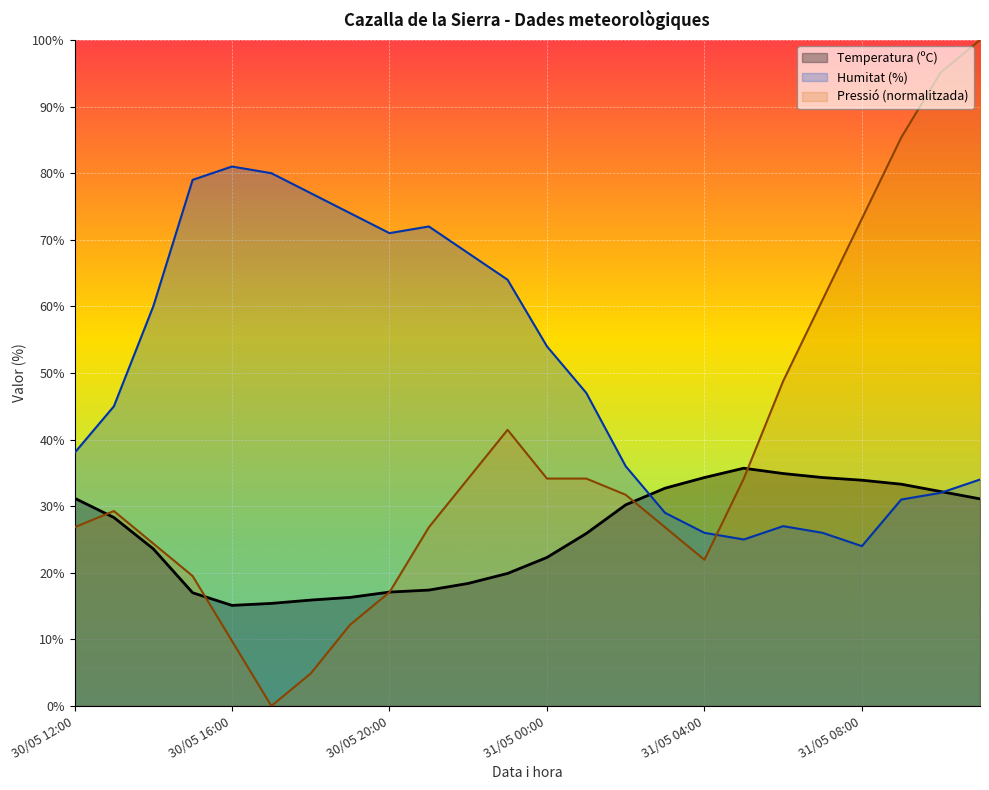

Which category has the highest value in the Pressió (hPa) series?

31/05 11:00